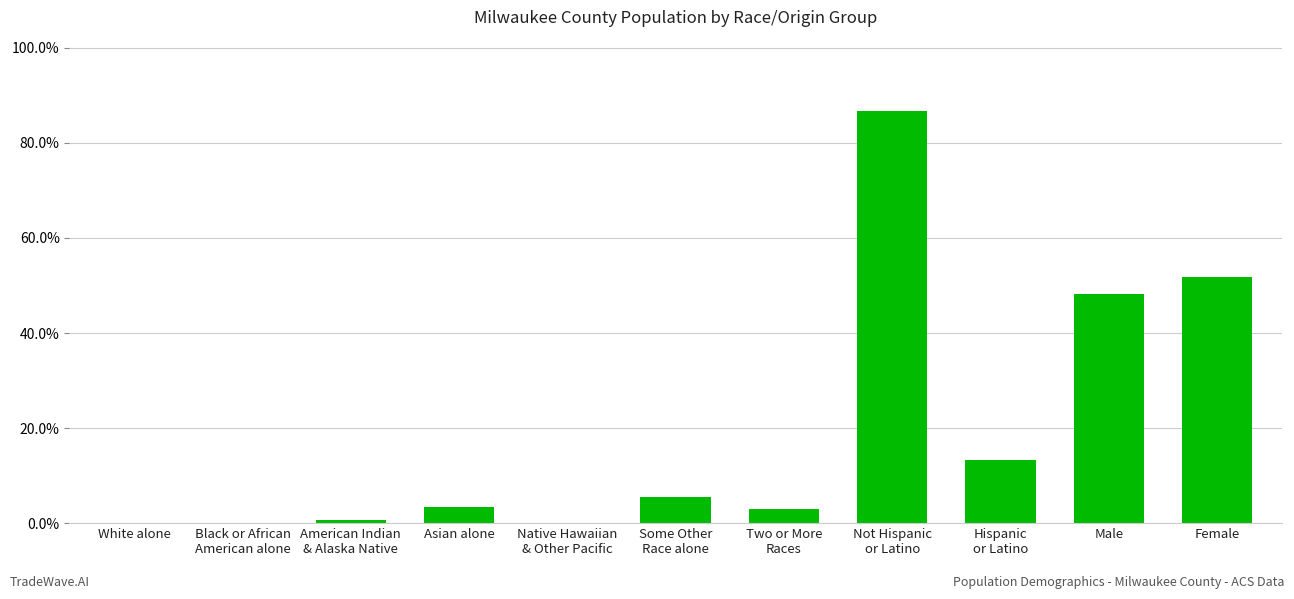

The value at Not Hispanic
or Latino is 0.5. True or false?

False